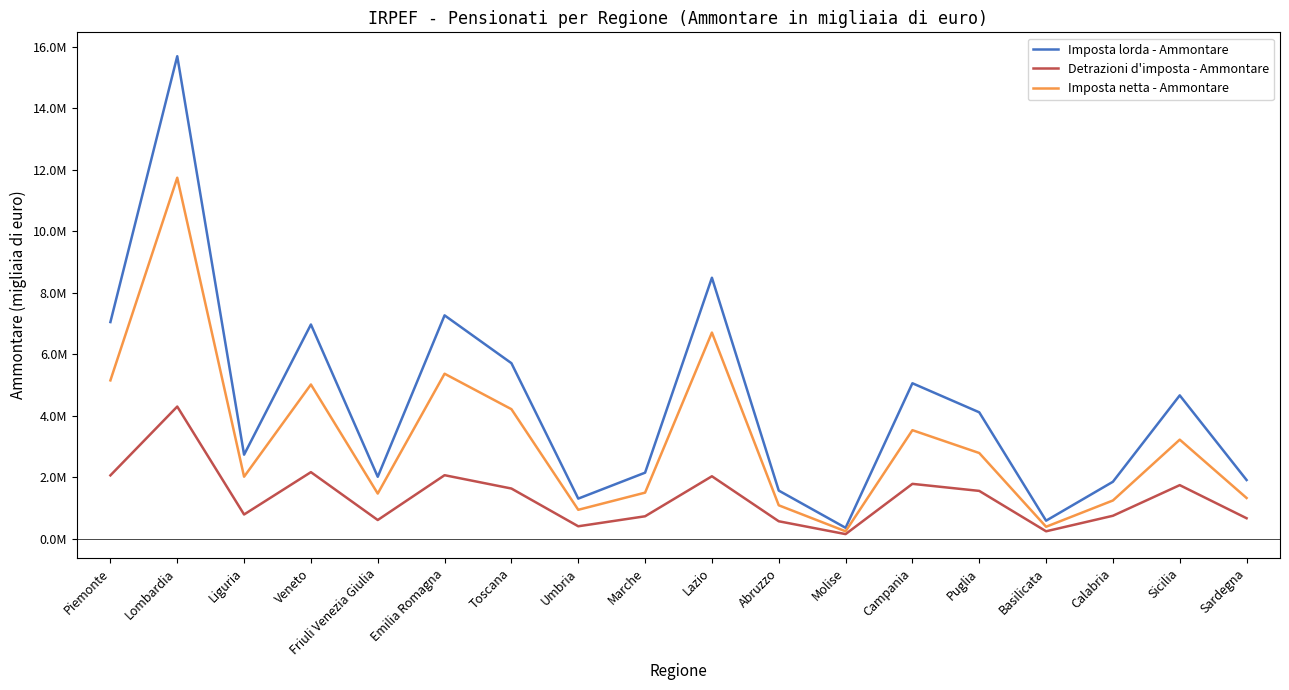

What are all the series names shown in the legend?

Imposta lorda - Ammontare, Detrazioni d'imposta - Ammontare, Imposta netta - Ammontare